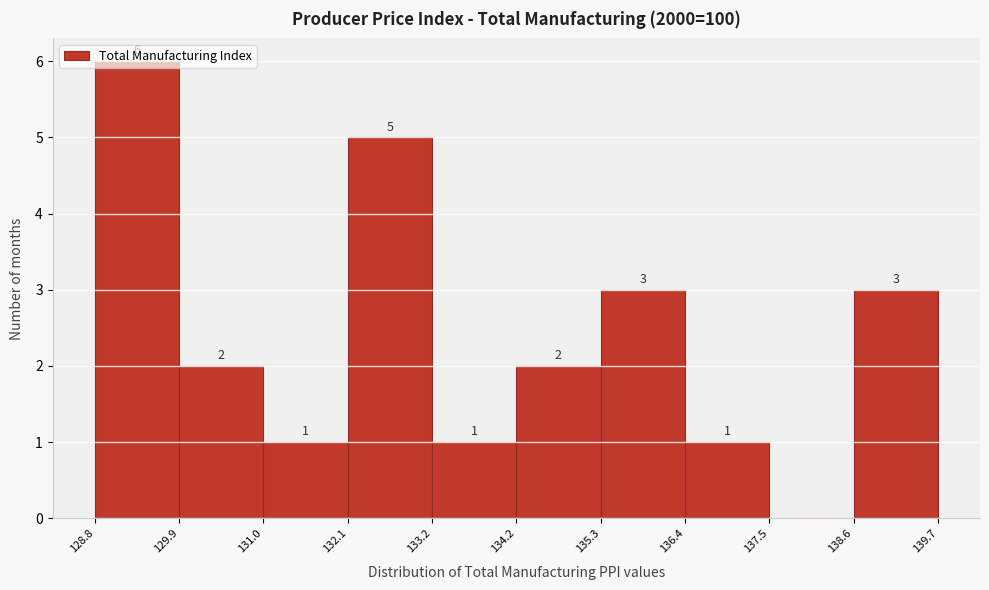

Which range on the x-axis has the tallest bar?

128.8 to 129.9